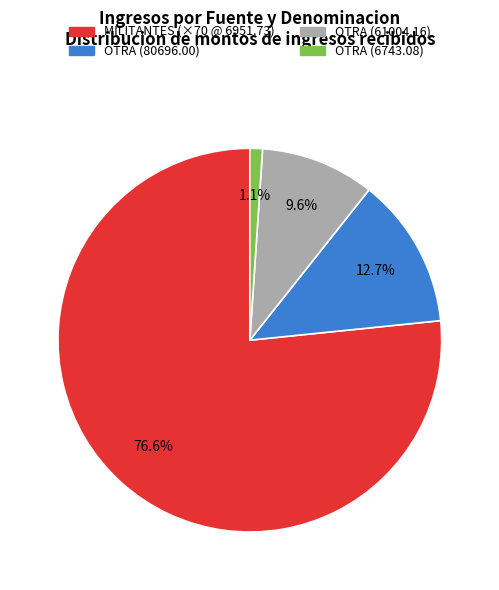

Does any single category account for the majority?

Yes